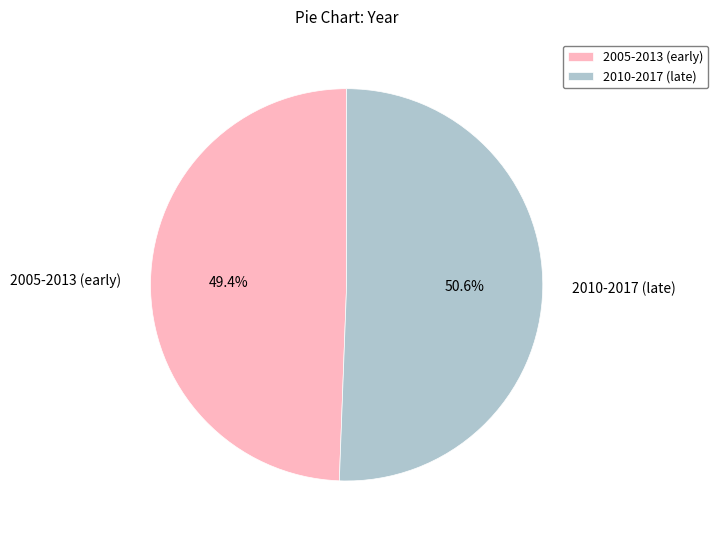

Rank the categories by value from lowest to highest.

2005-2013 (early), 2010-2017 (late)